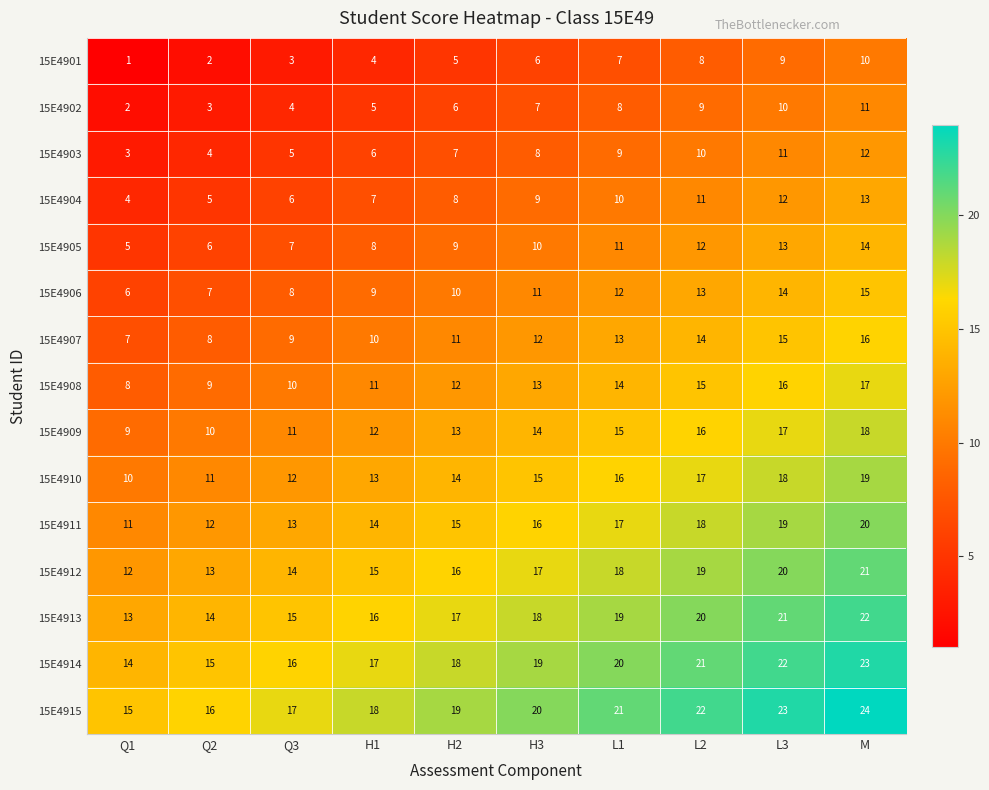

At which category is the sum across all series the highest?

M